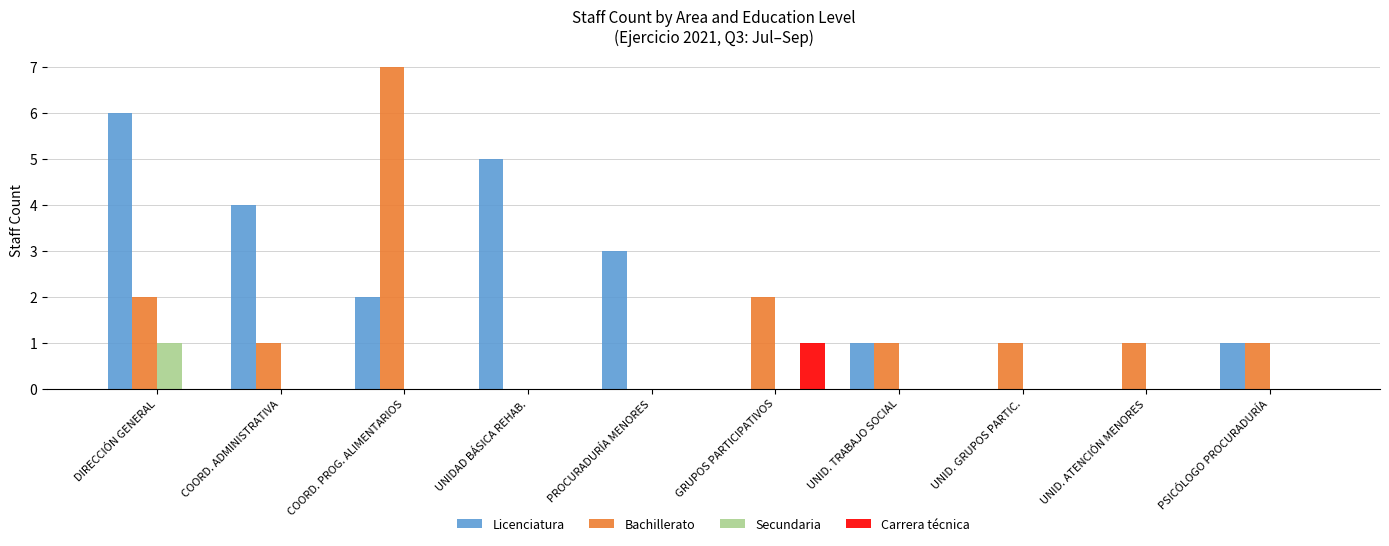

True or false: Licenciatura has a value of 0 at UNID. ATENCIÓN MENORES.

True